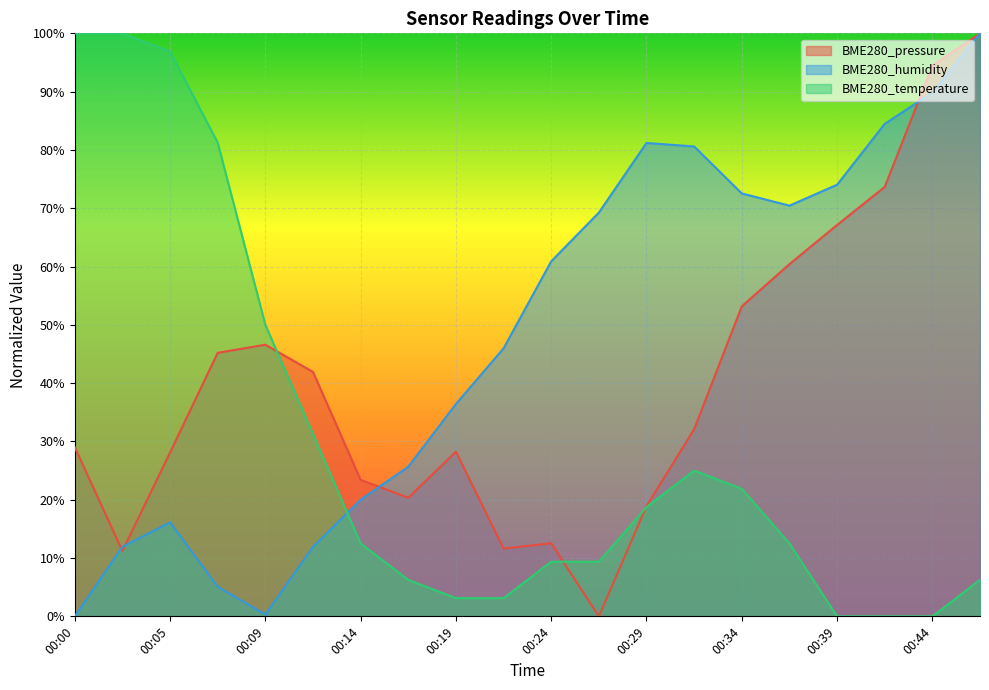

How many positive values does the BME280_humidity series have?

19